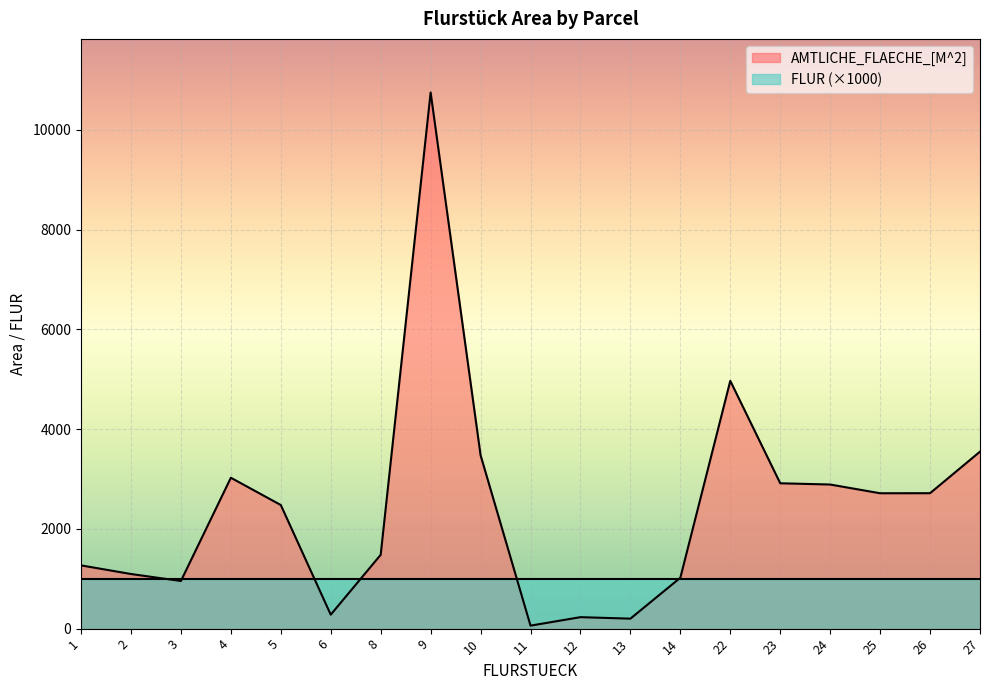

What is the sum of the values at 27 and 9?

14296